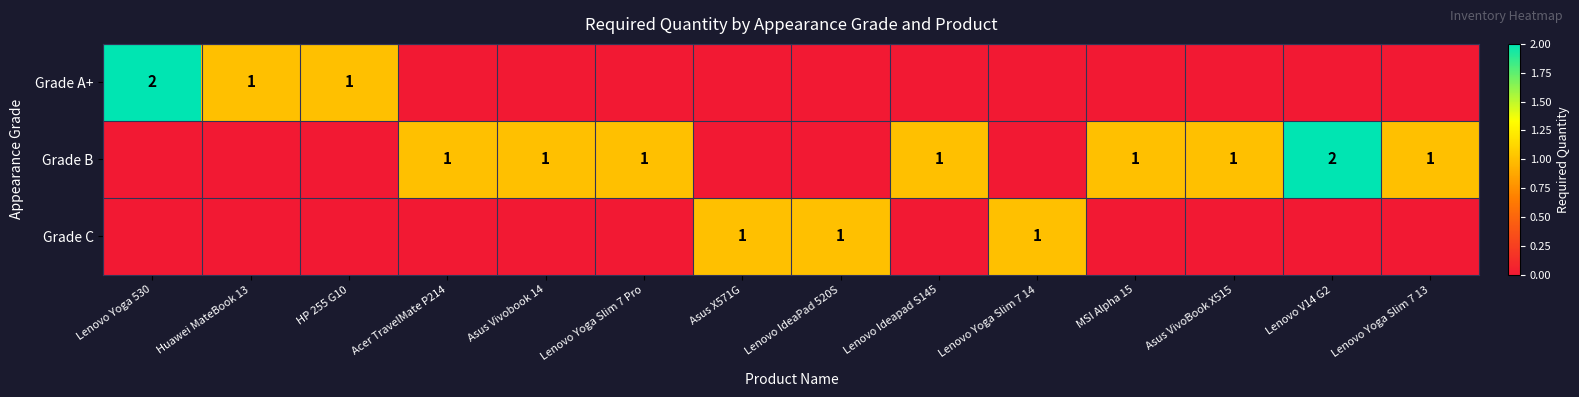

The value of Grade B at Lenovo Yoga Slim 7 Pro is 1. True or false?

True